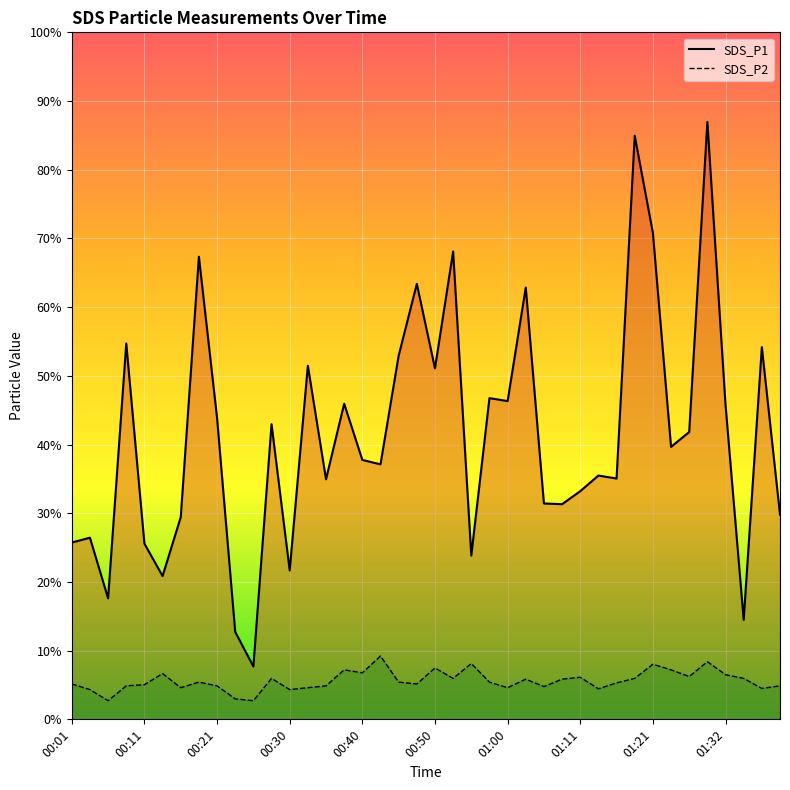

How many data points does each series have?

40